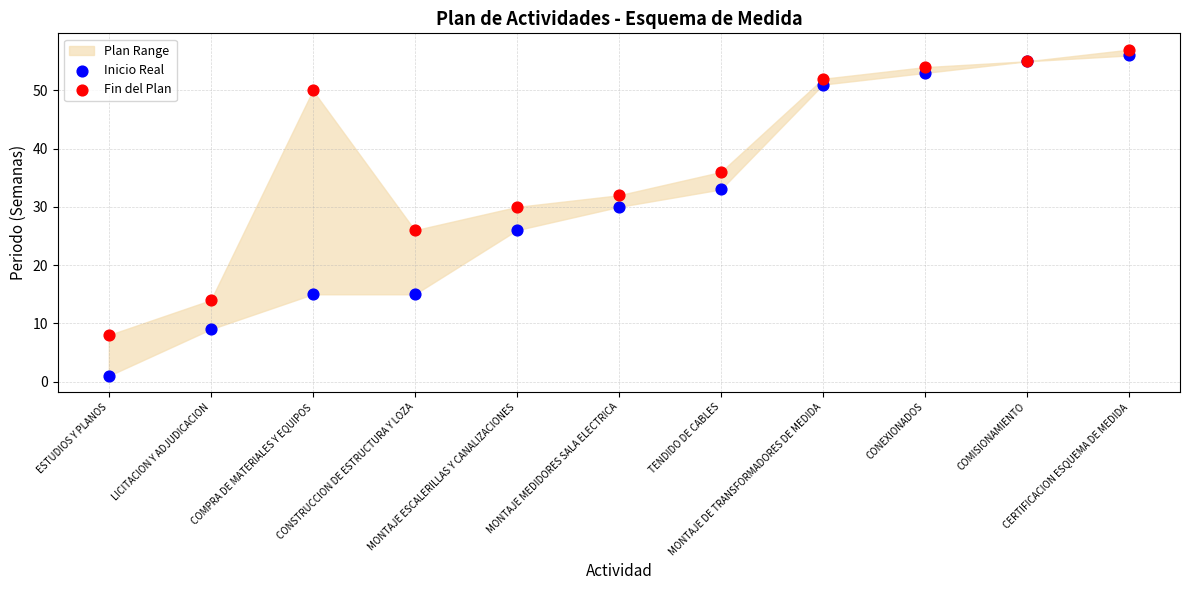

Which series has the largest Y range (max minus min)?

Inicio Real